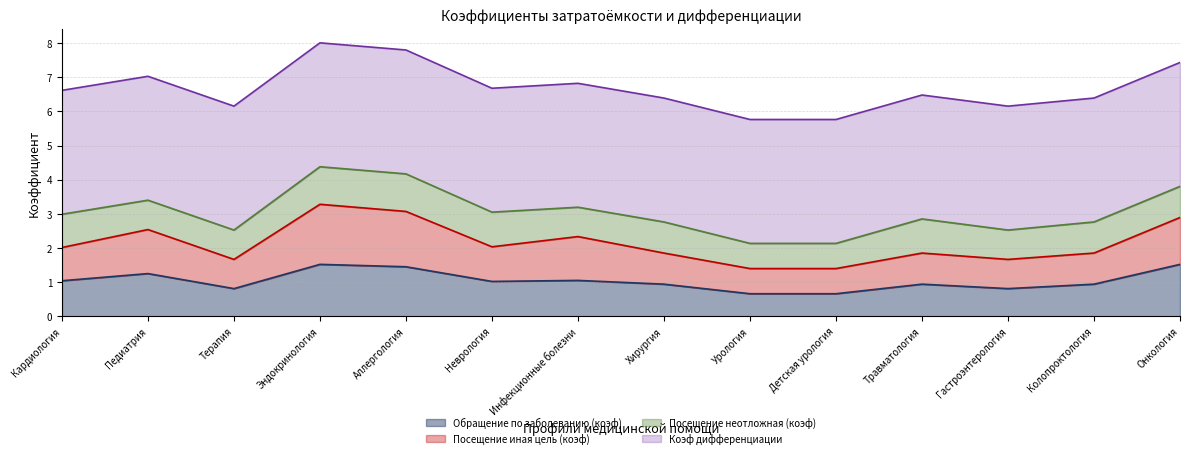

Rank the categories by Обращение по заболеванию (коэф) value from lowest to highest.

Урология, Детская урология, Терапия, Гастроэнтерология, Хирургия, Травматология, Колопроктология, Неврология, Кардиология, Инфекционные болезни, Педиатрия, Аллергология, Эндокринология, Онкология